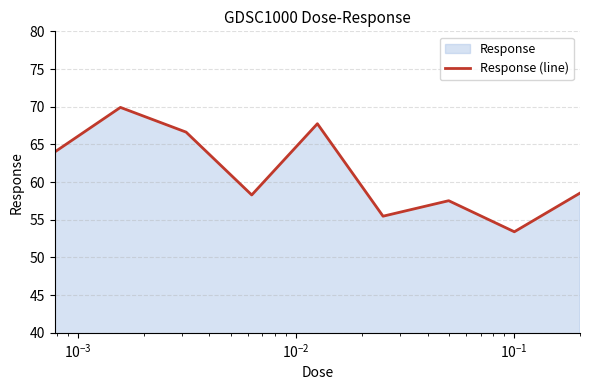

What is the average value?

61.3